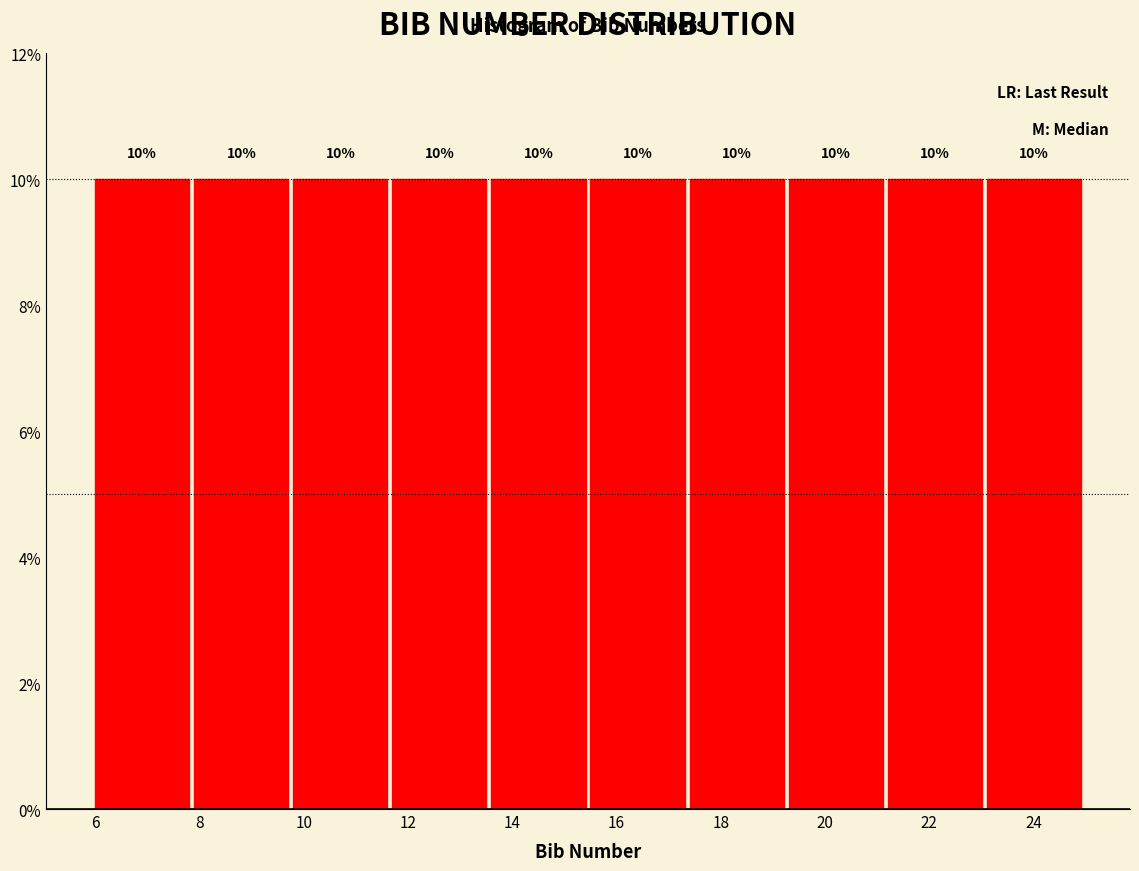

Reading left to right, list every bar in this chart as the range it spans on the x-axis followed by its height. The bar edges are not printed on the chart, so give them approximately, as read against the axis.

6.0 to 7.9: 10
7.9 to 9.8: 10
9.8 to 11.7: 10
11.7 to 13.6: 10
13.6 to 15.5: 10
15.5 to 17.4: 10
17.4 to 19.3: 10
19.3 to 21.2: 10
21.2 to 23.1: 10
23.1 to 25.0: 10